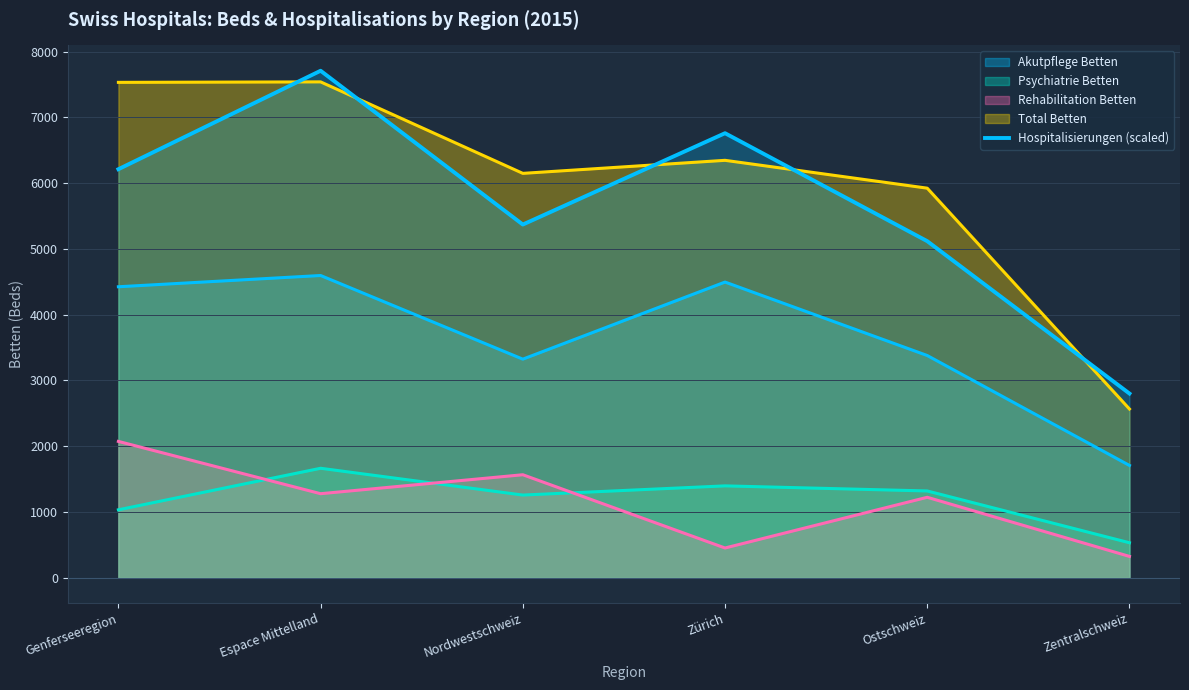

True or false: the data shows 6212.4 at Genferseeregion.

True